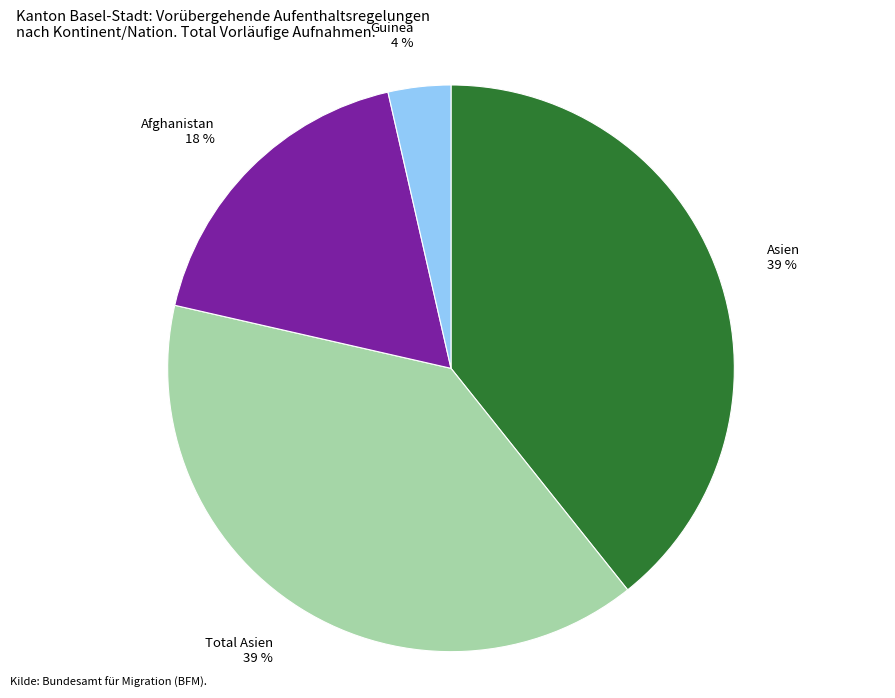

Does any single category account for the majority?

No